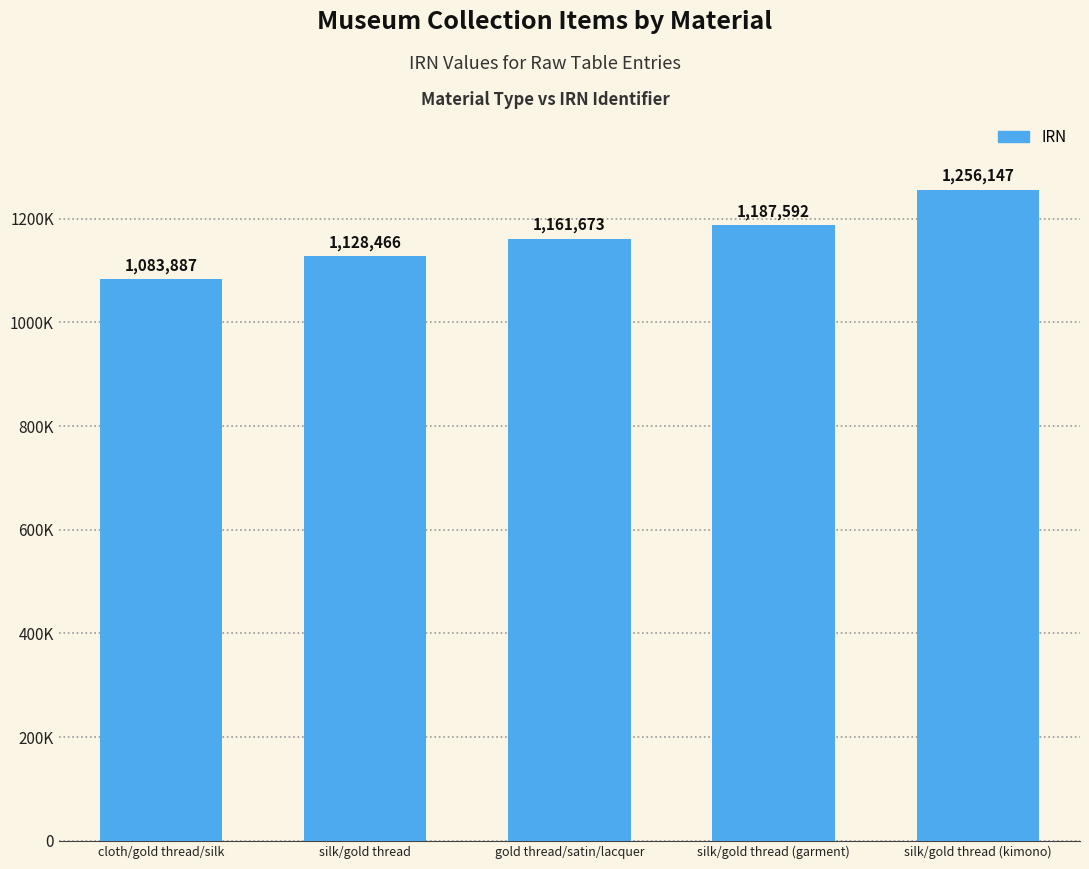

Reading left to right, list all the values displayed in this chart.

1083887	1128466	1161673	1187592	1256147